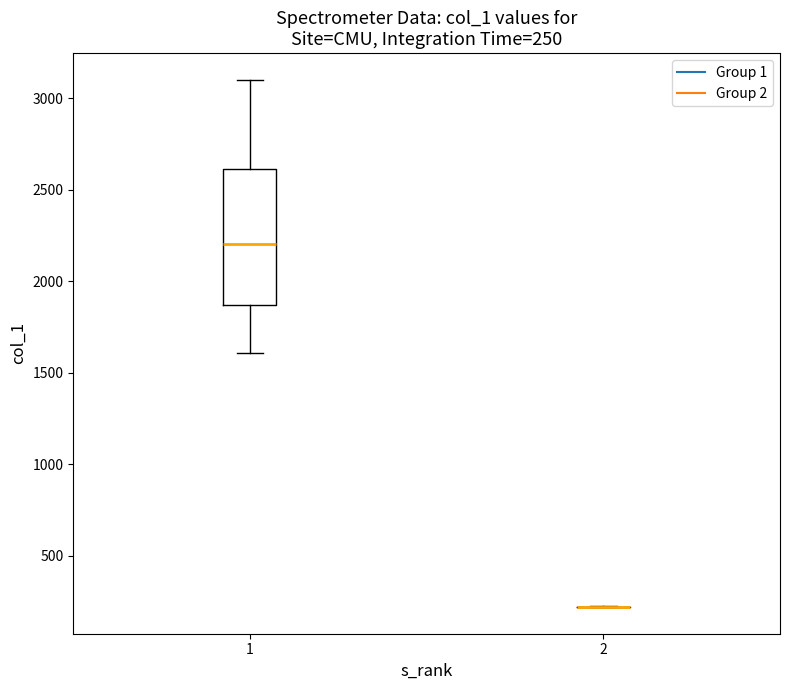

Which box is the tallest, from its lower edge to its upper edge?

1